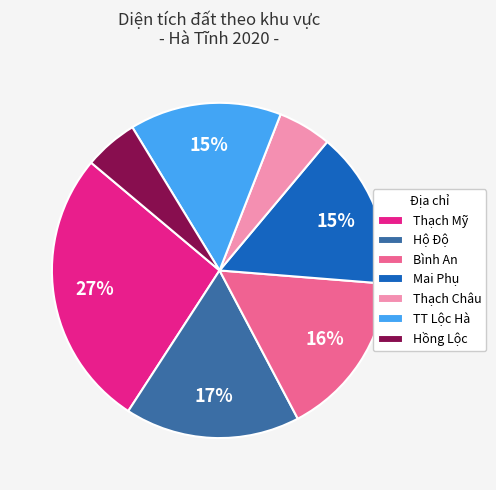

What percentage is the Mai Phụ slice, to the nearest percent?

15%